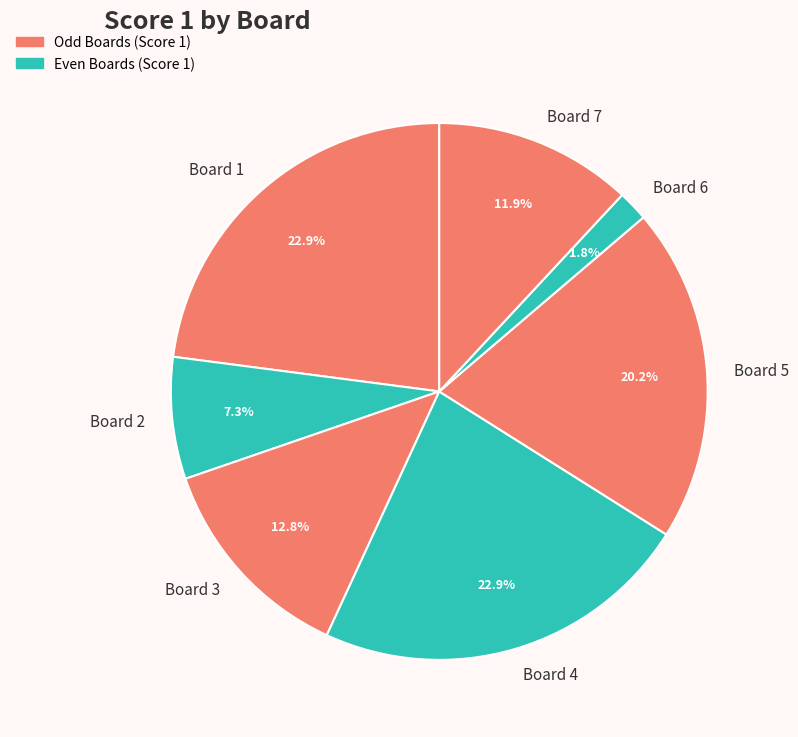

Is it true that Board 1 is 23% of the pie?

True